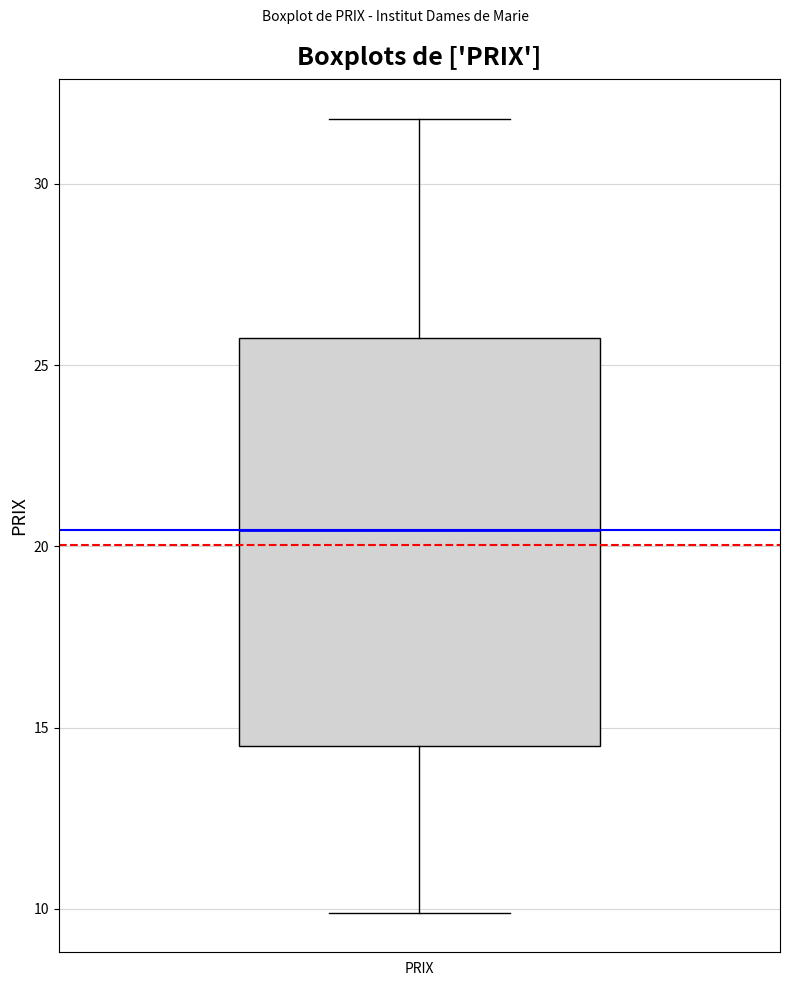

Read this box plot against the y-axis: the position of the median line, the range covered by the box, and the ends of both whiskers. The values are not printed on the chart, so give them approximately, as read against the axis.

median 20.5, box 14.5 to 26.0, whiskers 10.0 to 32.0